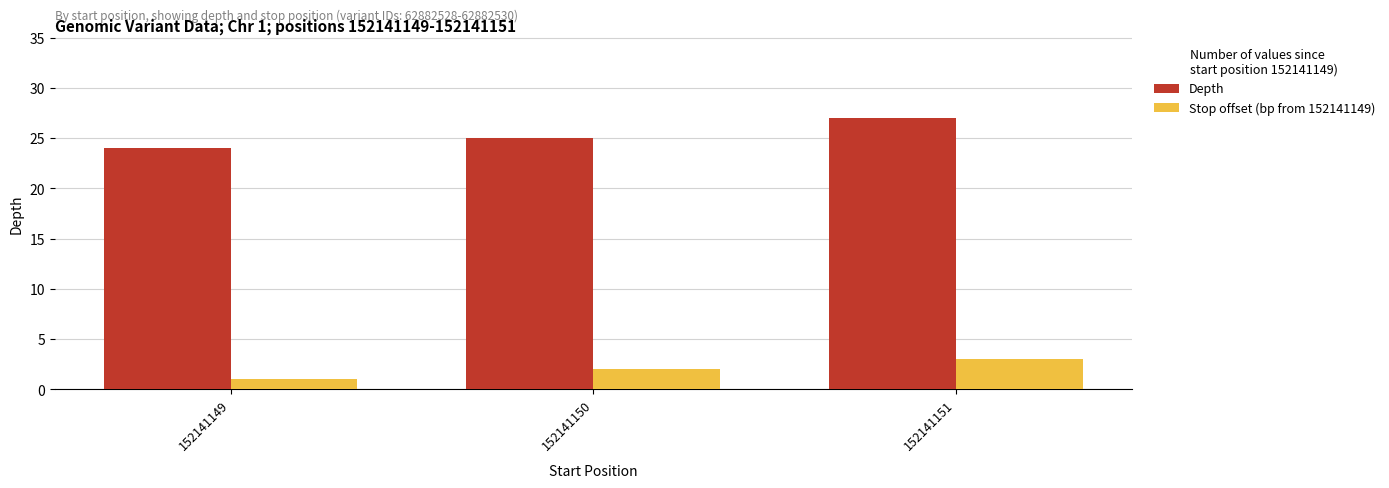

Reading left to right, transcribe all the data shown in this chart.

Depth: 152141149=24	152141150=25	152141151=27
Stop offset (bp from 152141149): 152141149=1	152141150=2	152141151=3